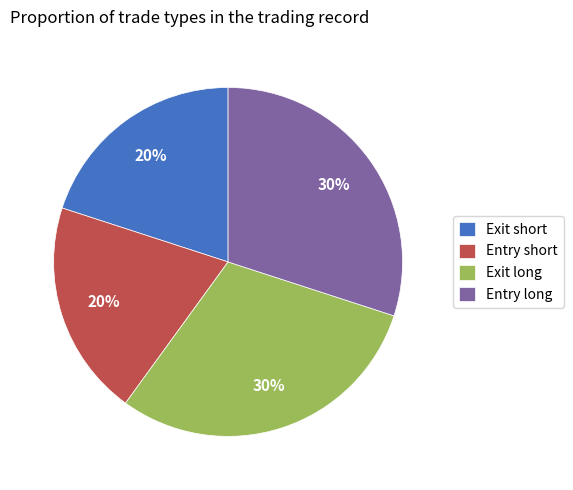

True or false: Exit long accounts for 43% of the total.

False